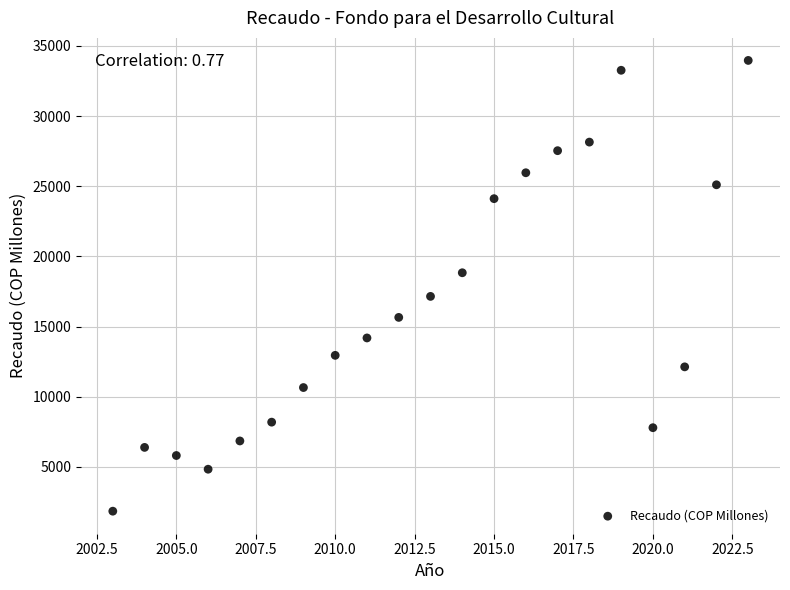

What is the range of X values (max minus min)?

20.0